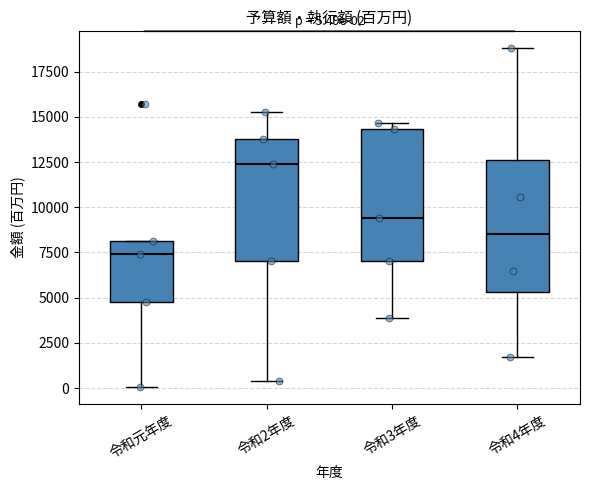

Which box's median line is the highest?

令和2年度